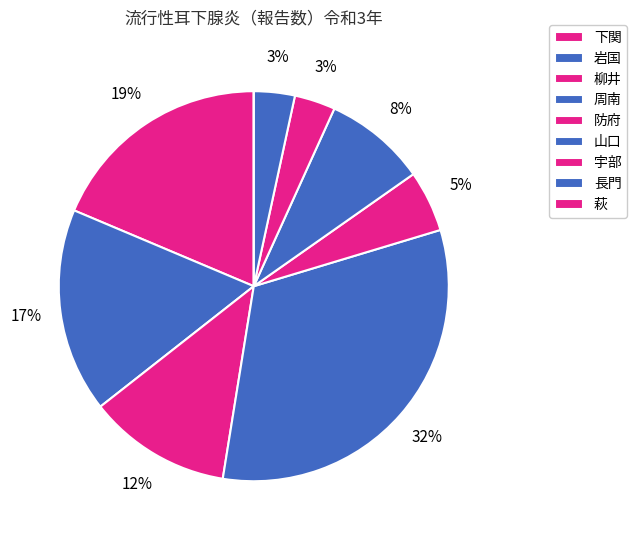

How many segments does this pie chart have?

9